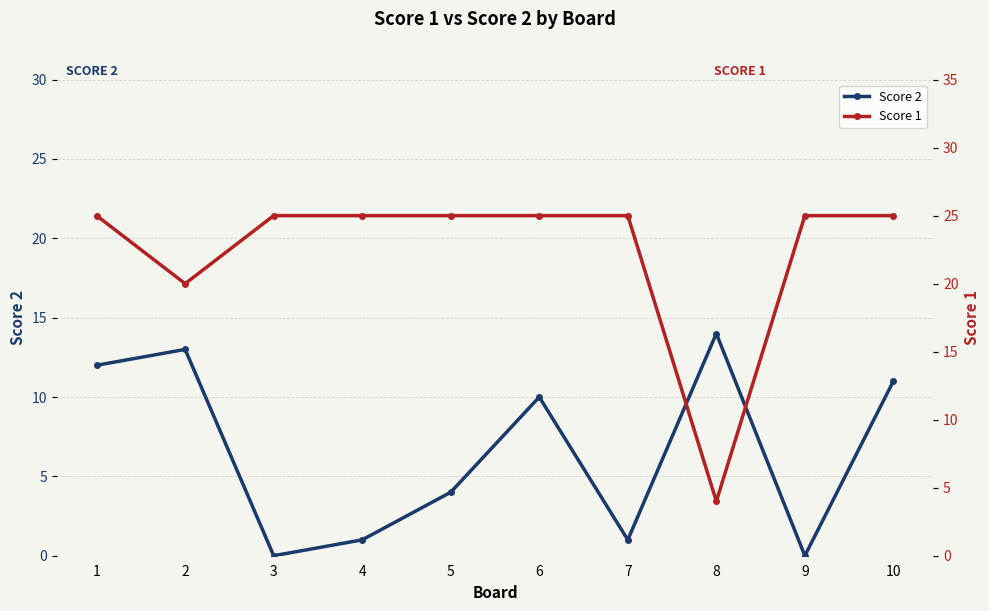

True or false: Score 1 and Score 2 cross at least once.

True